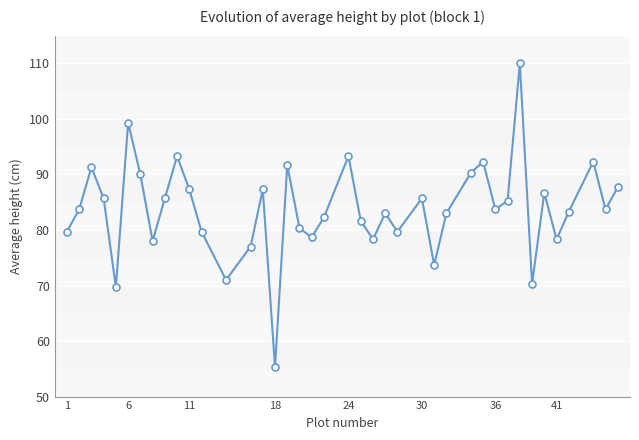

What is the value of the 20th point from the left?

82.3